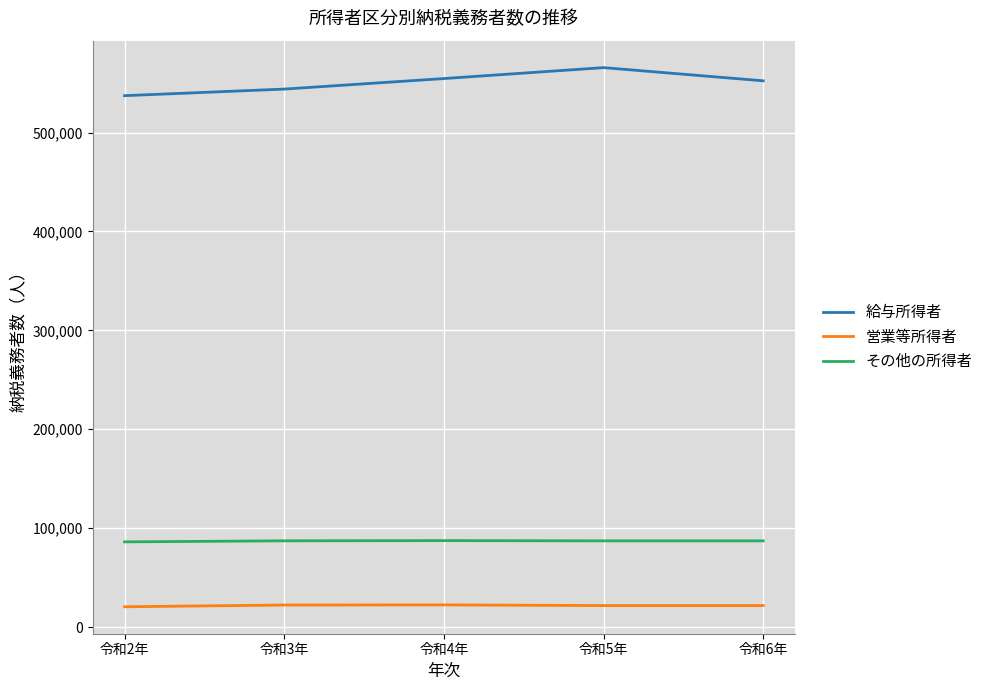

Where does the 給与所得者 series first go above 552268?

令和4年